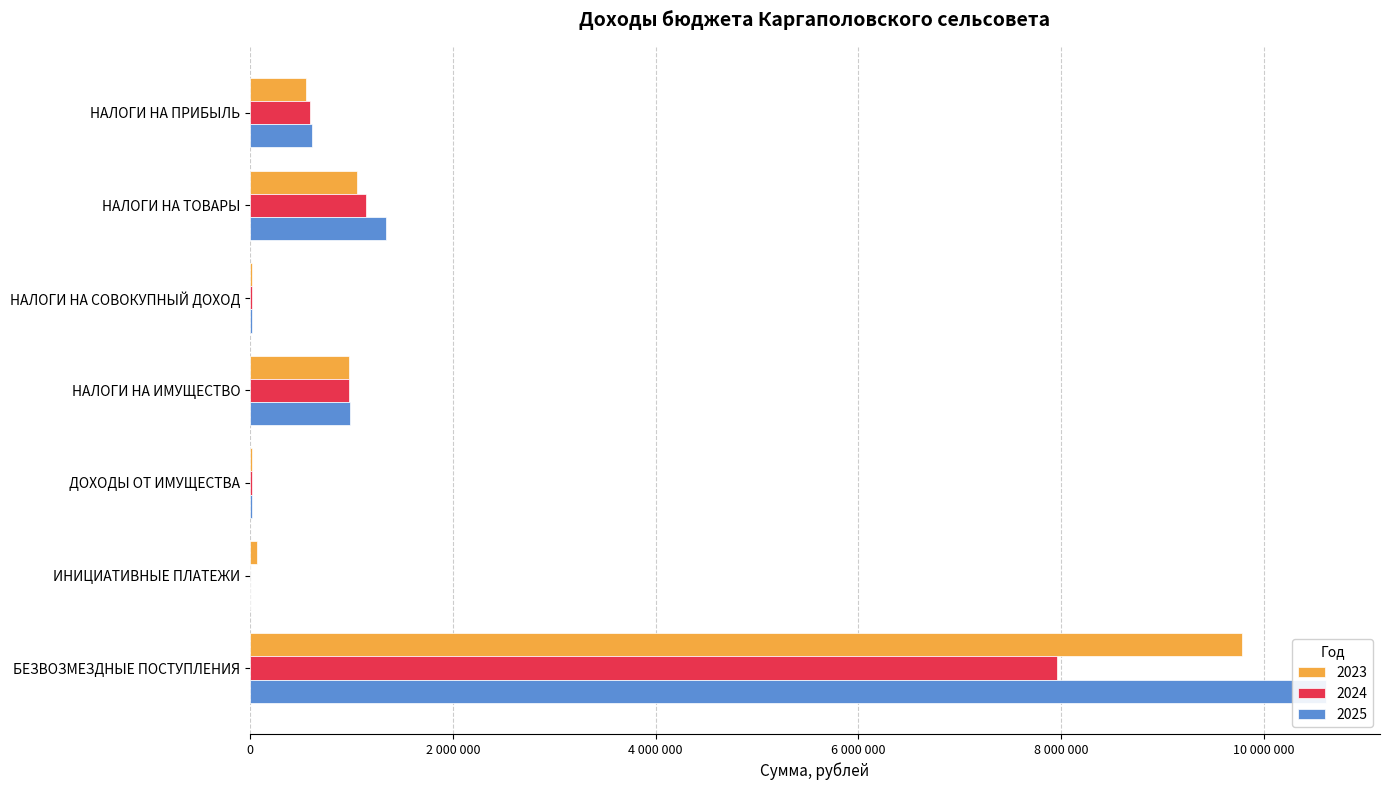

Is the value of 2025 at НАЛОГИ НА СОВОКУПНЫЙ ДОХОД greater than the value of 2024 at ИНИЦИАТИВНЫЕ ПЛАТЕЖИ?

Yes